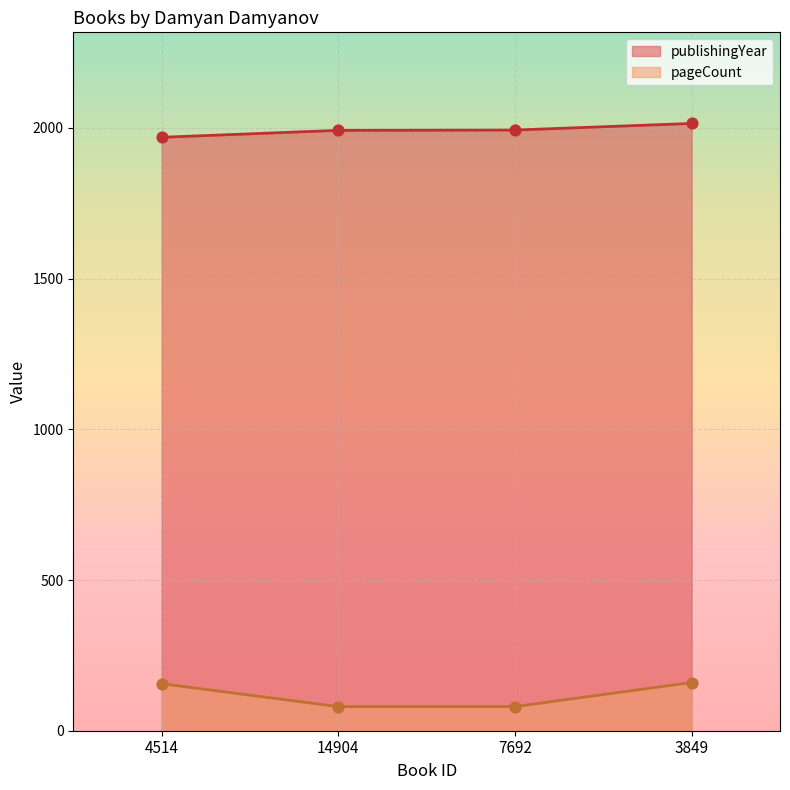

What are all the series names shown in the legend?

publishingYear, pageCount